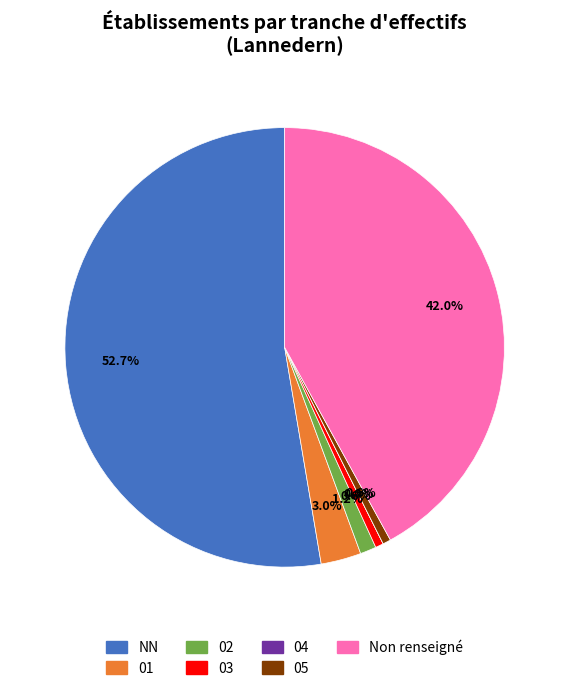

To the nearest percent, what portion does 03 represent?

1%